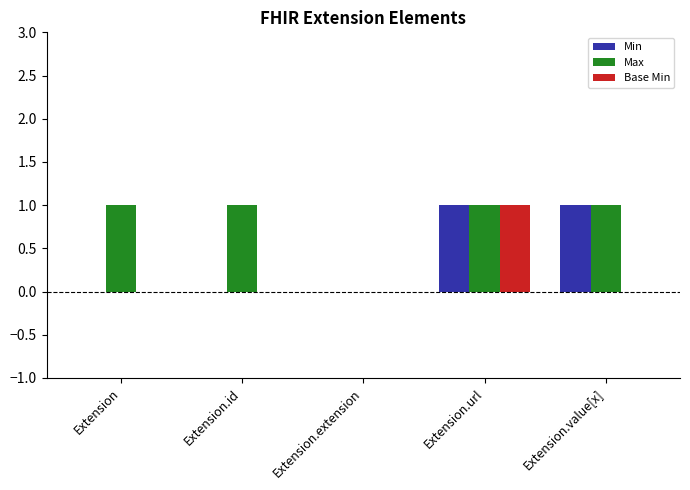

Is it true that Min equals 0 at Extension.value[x]?

False